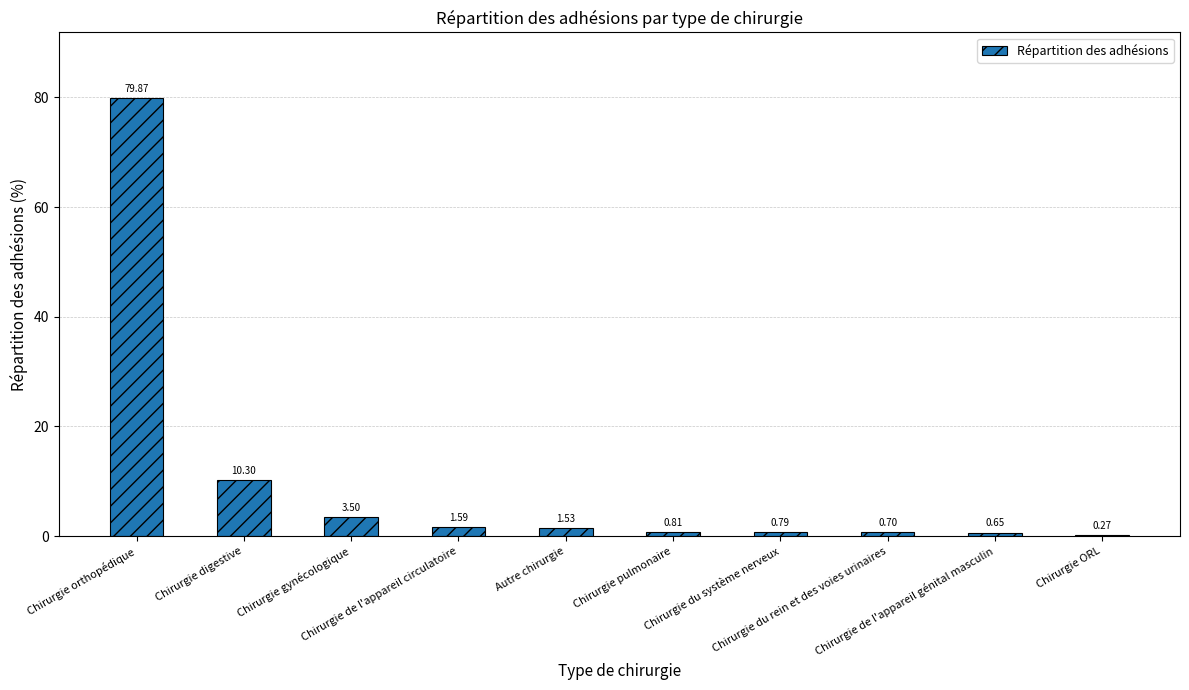

What is the sum of all values?

100.0